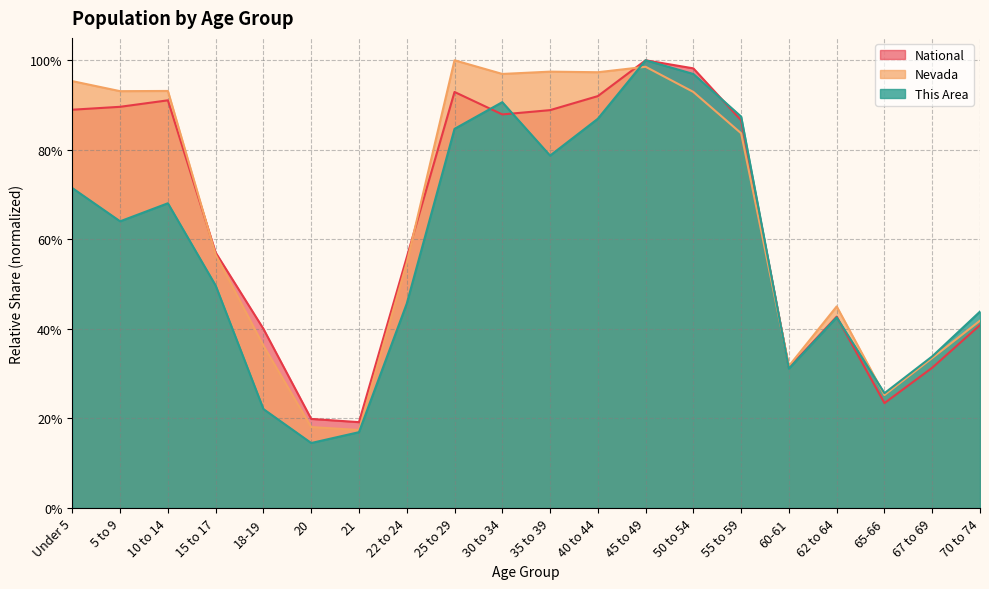

Which series has the largest total across all categories?

Nevada